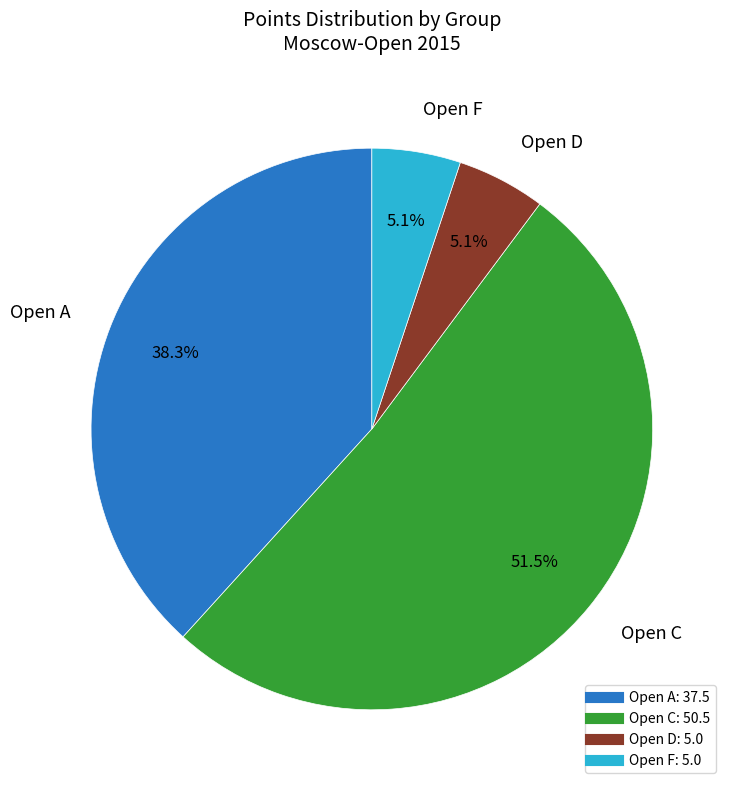

Between Open F and Open C, which is larger?

Open C